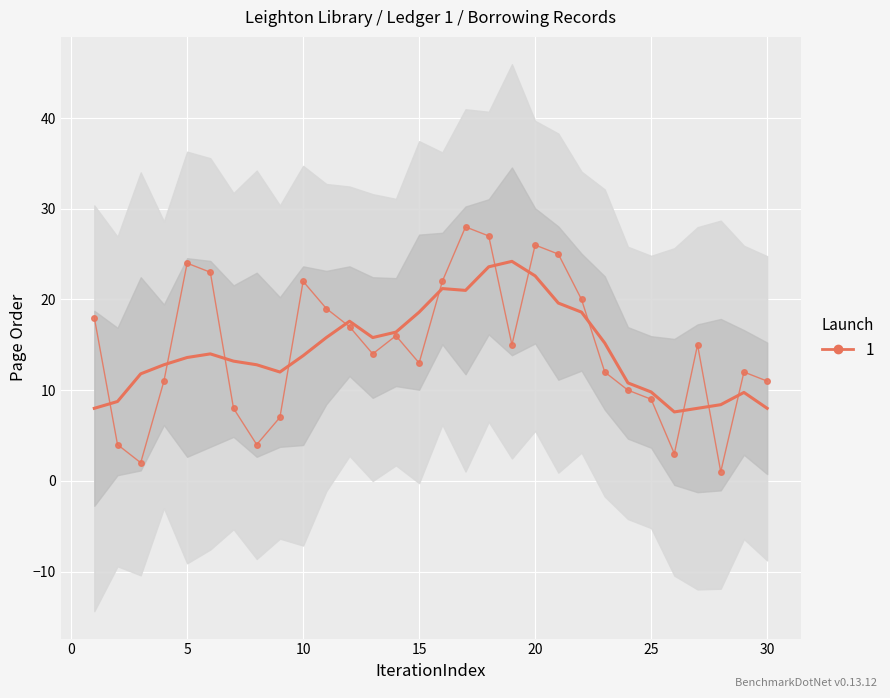

What is the value of the 15th point from the left?

18.6